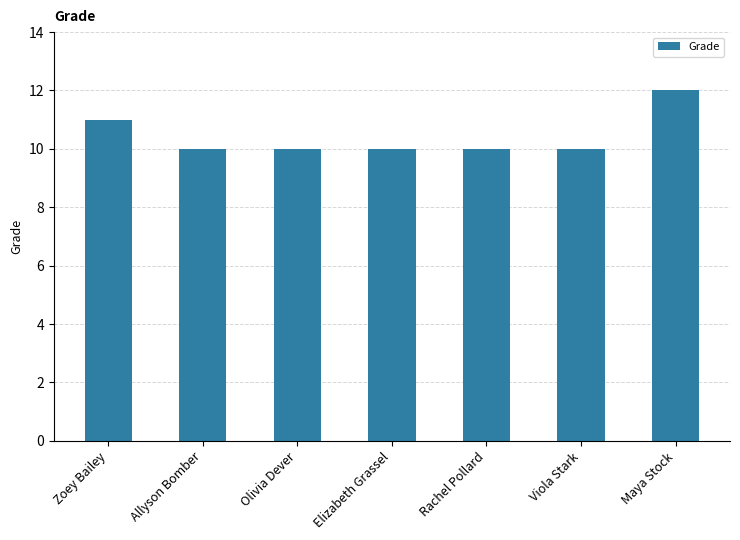

The value at Viola Stark is 5. True or false?

False